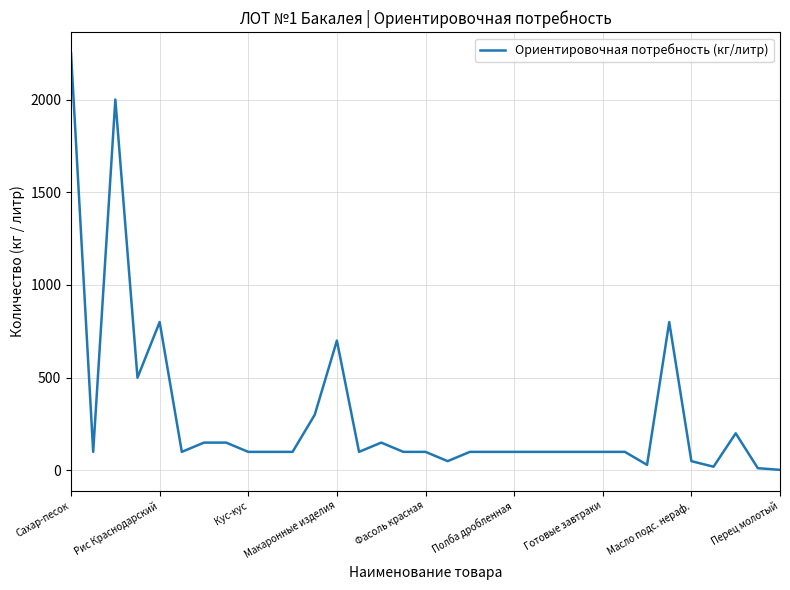

What is the difference between the maximum and minimum values?

2247